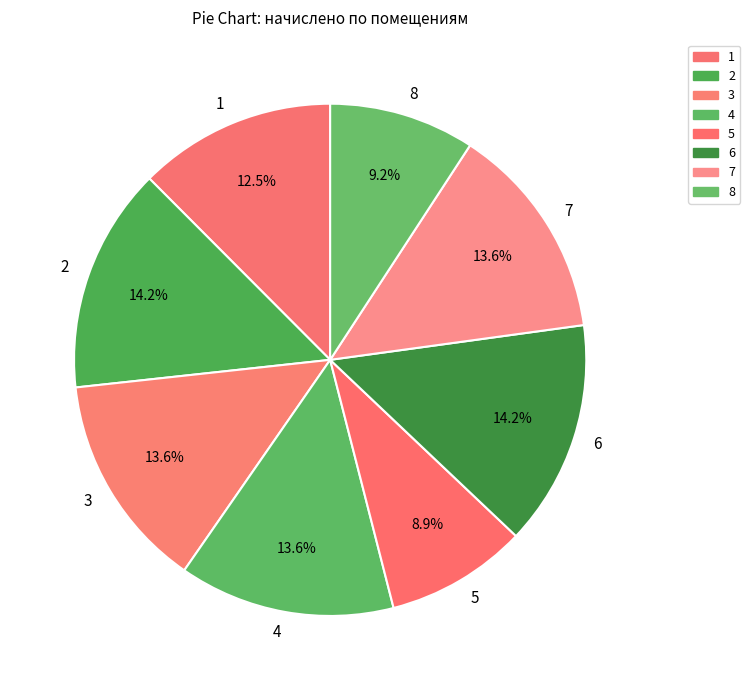

To the nearest percent, what is the difference between the largest and smallest slice percentages?

5%